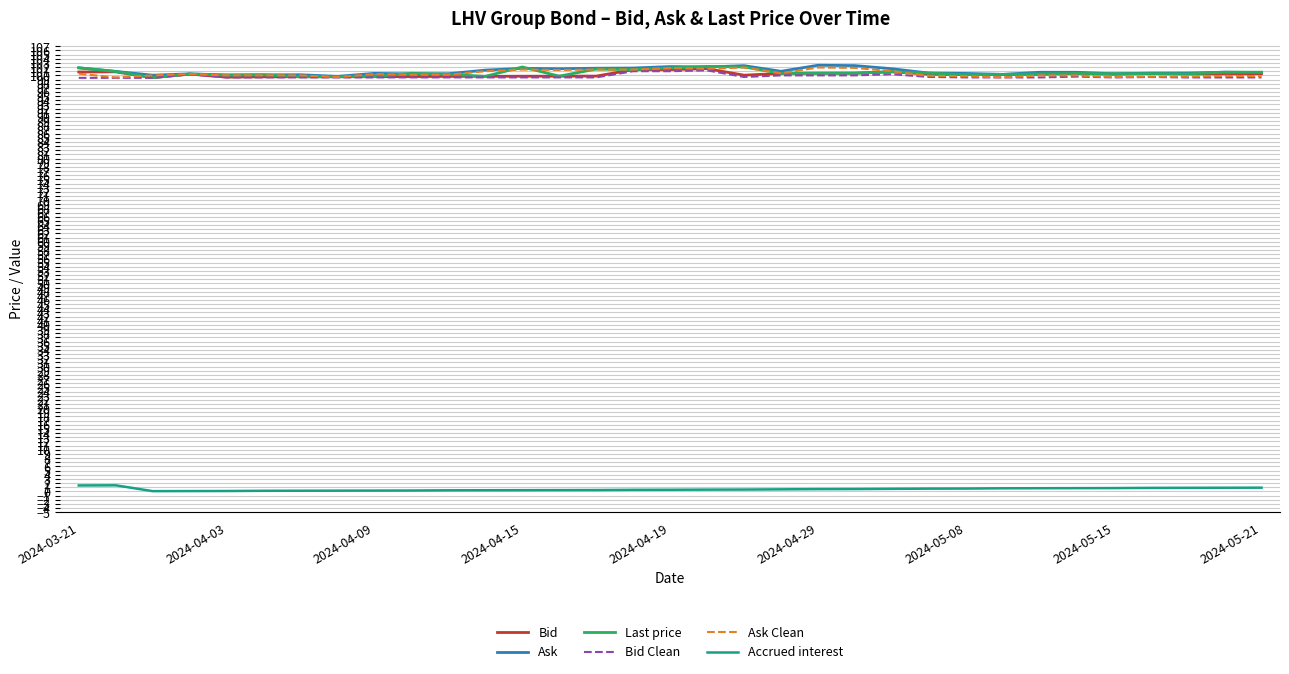

True or false: Accrued interest and Ask cross at least once.

False